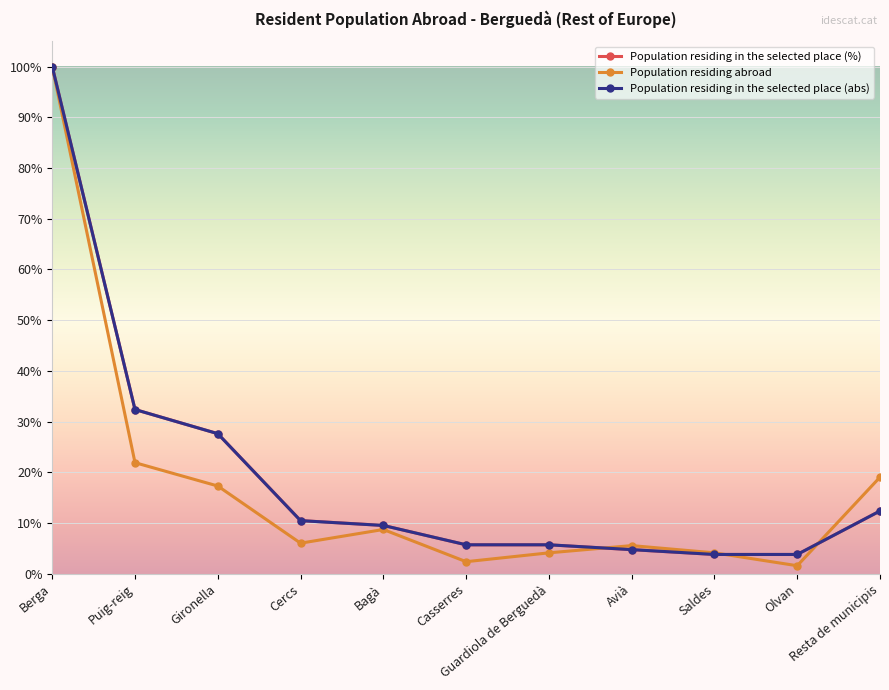

How many lines are shown in the chart?

3